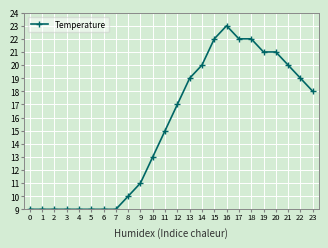

The chart shows a value of 13 at 10. True or false?

True